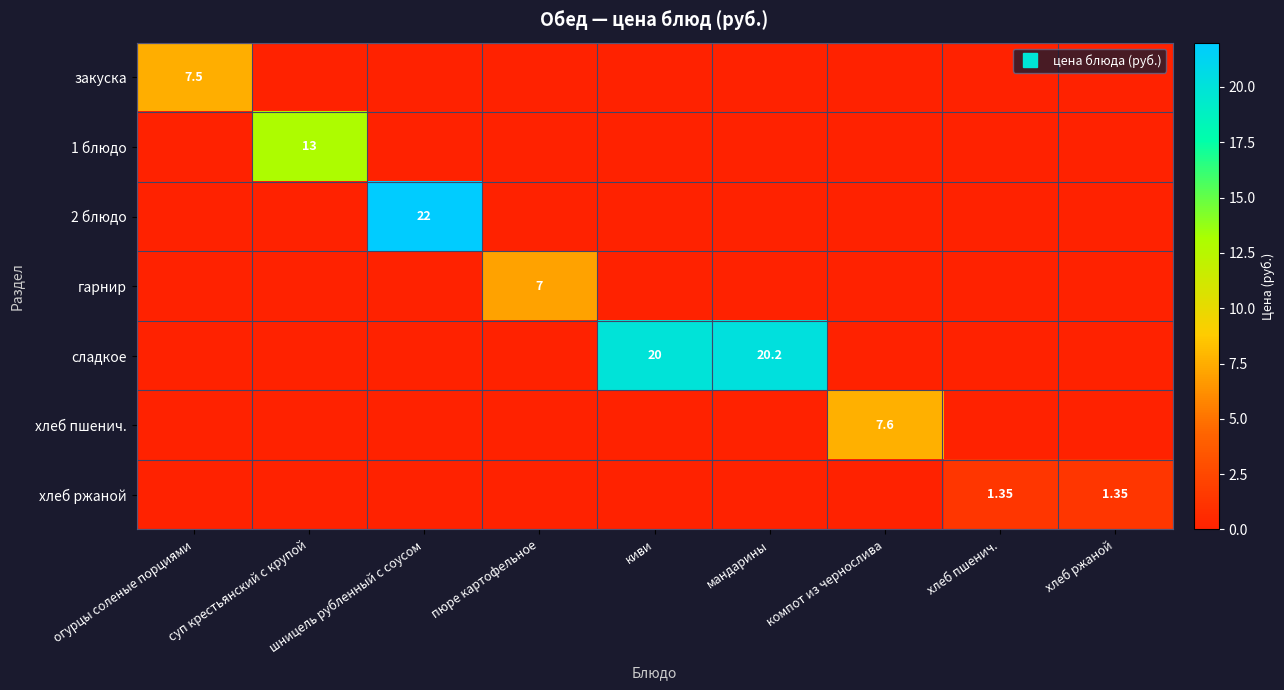

True or false: хлеб ржаной has a value of 0.0 at киви.

True